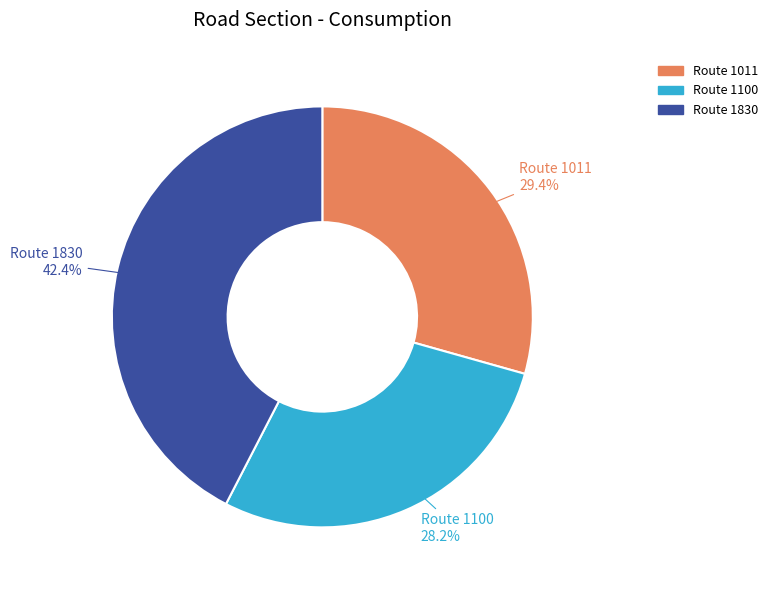

What is the ratio of the value at Route 1830 to the value at Route 1011?

1.4